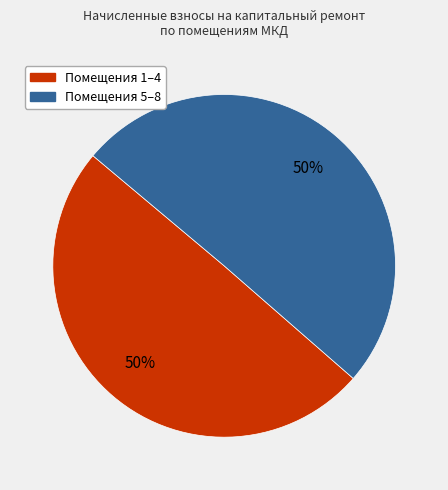

To the nearest percent, what is the average slice percentage?

50%